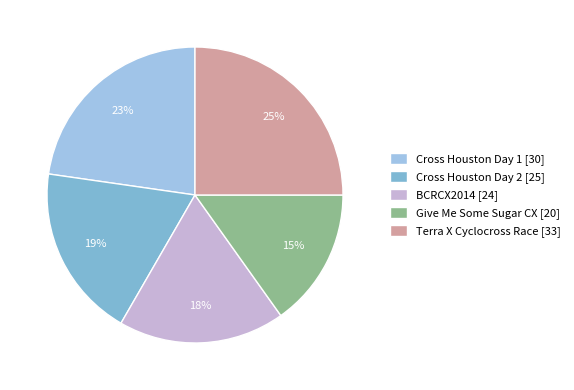

The Cross Houston Day 1 slice represents 17% of the pie. True or false?

False